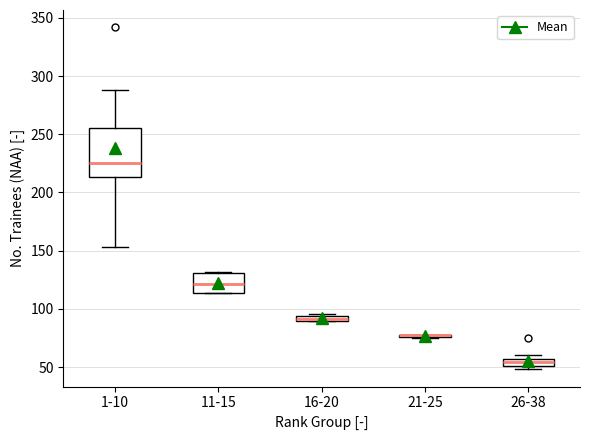

Where is the upper edge of the box for 16-20 on the y-axis? The values are not printed on the chart, so give them approximately, as read against the axis.

95